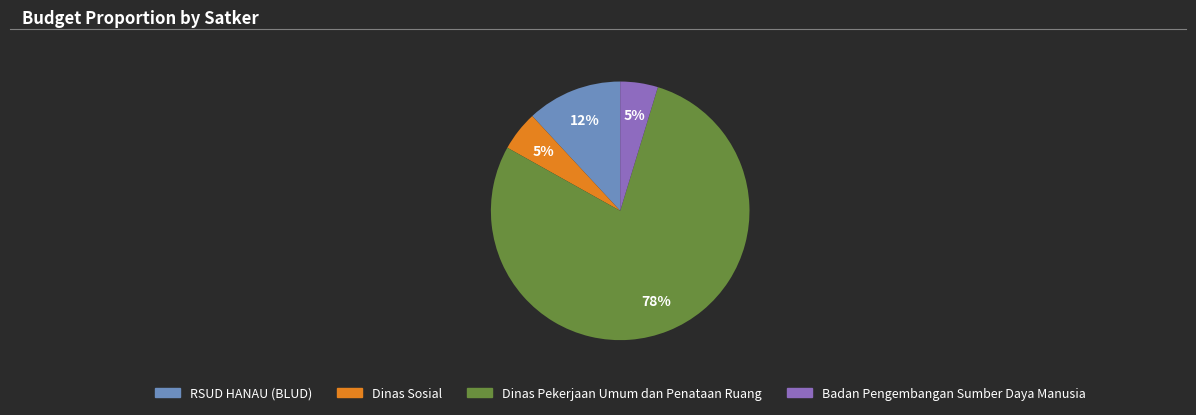

To the nearest percent, what is the average slice percentage?

25%